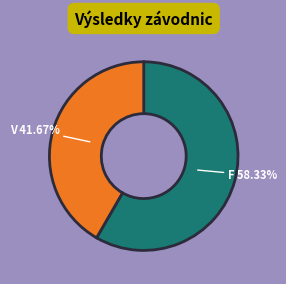

Is there any slice that represents more than half of the pie?

Yes